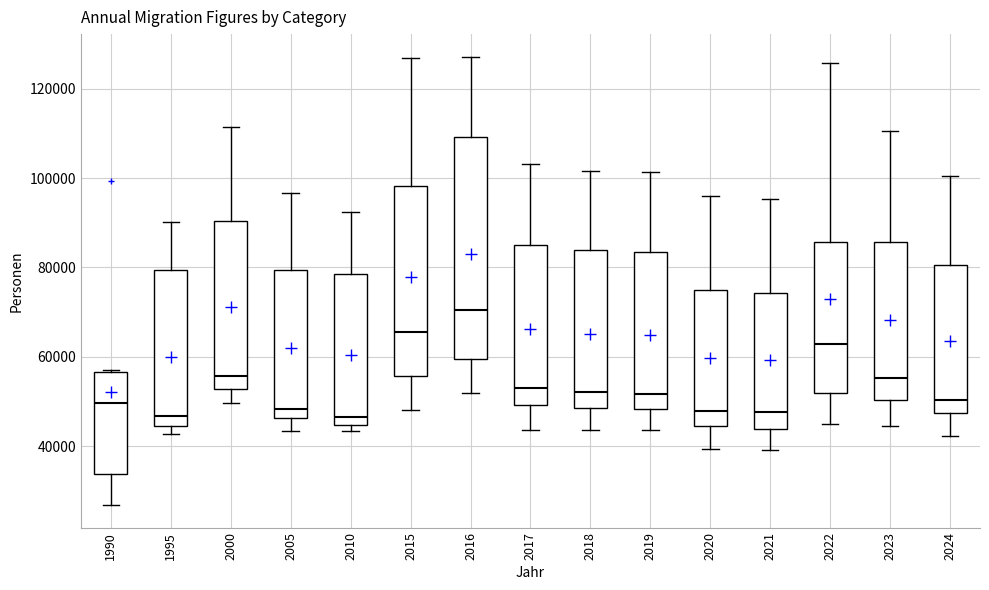

Reading left to right, transcribe this box plot: for each box, give where its median line is, the range the box spans, and where its two whiskers end, as read against the y-axis. The values are not printed on the chart, so give them approximately, as read against the axis.

1990: median 50000, box 34000 to 56000, whiskers 26000 to 58000
1995: median 46000, box 44000 to 80000, whiskers 42000 to 90000
2000: median 56000, box 52000 to 90000, whiskers 50000 to 112000
2005: median 48000, box 46000 to 80000, whiskers 44000 to 96000
2010: median 46000, box 44000 to 78000, whiskers 44000 (just below the box's lower edge) to 92000
2015: median 66000, box 56000 to 98000, whiskers 48000 to 126000
2016: median 70000, box 60000 to 110000, whiskers 52000 to 128000
2017: median 54000, box 50000 to 86000, whiskers 44000 to 104000
2018: median 52000, box 48000 to 84000, whiskers 44000 to 102000
2019: median 52000, box 48000 to 84000, whiskers 44000 to 102000
2020: median 48000, box 44000 to 74000, whiskers 40000 to 96000
2021: median 48000, box 44000 to 74000, whiskers 40000 to 96000
2022: median 62000, box 52000 to 86000, whiskers 44000 to 126000
2023: median 56000, box 50000 to 86000, whiskers 44000 to 110000
2024: median 50000, box 48000 to 80000, whiskers 42000 to 100000